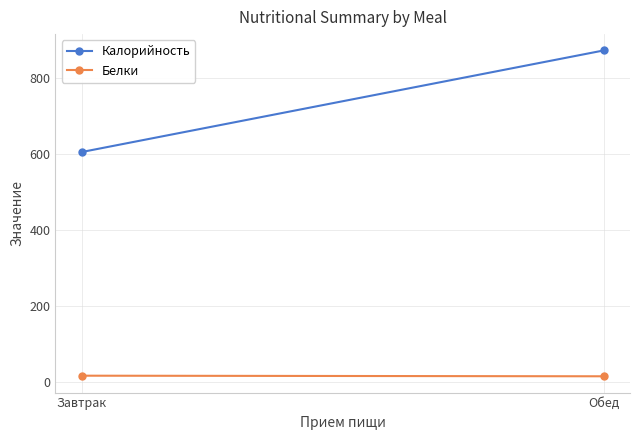

How many lines are shown in the chart?

2